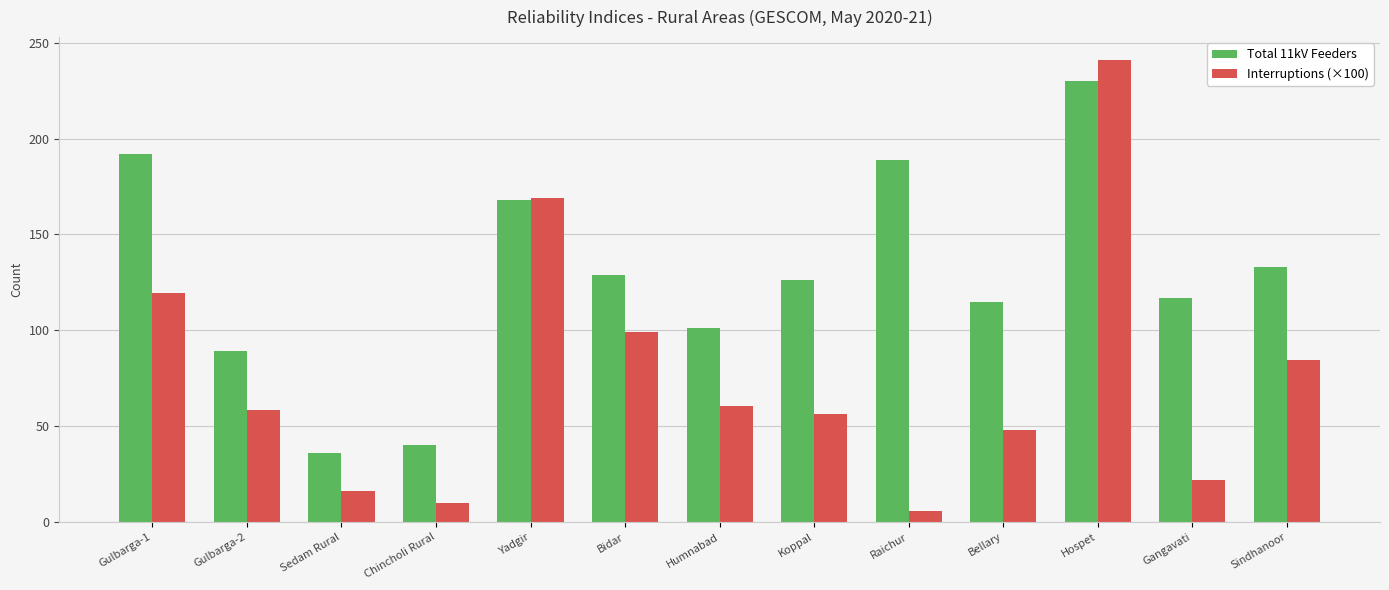

At which label is Interruptions (×100) closest to 123?

Gulbarga-1